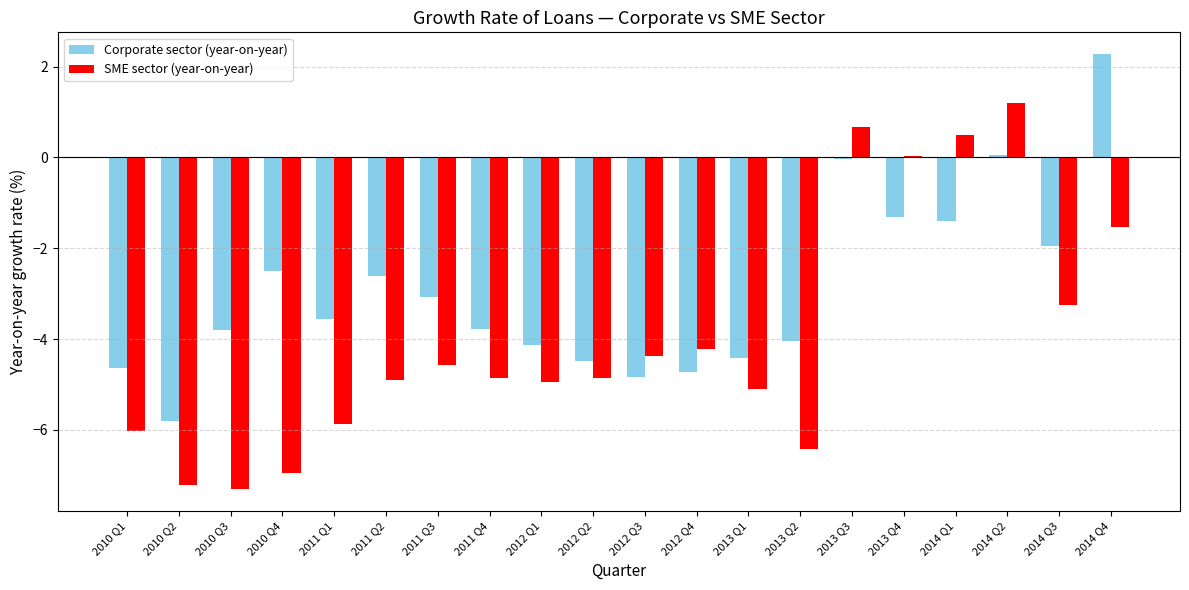

Count the number of data series in this chart.

2